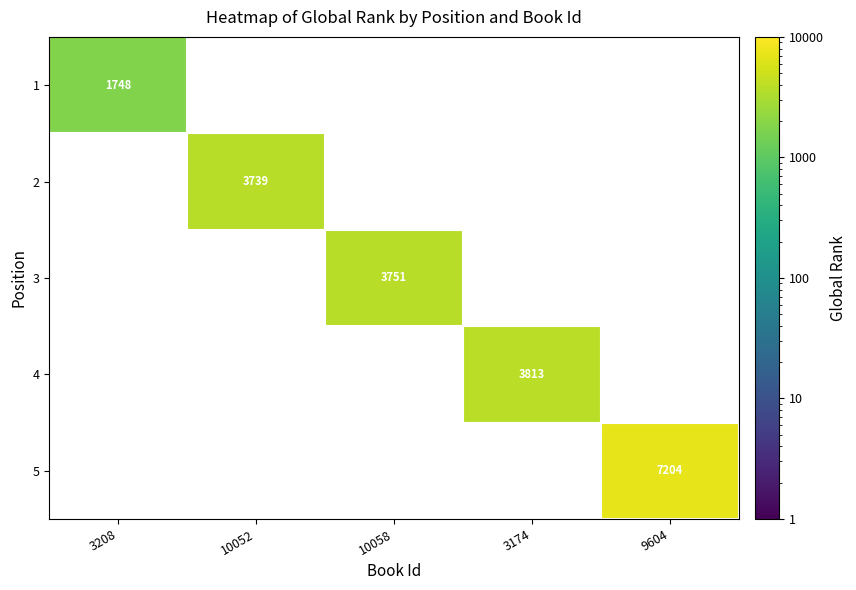

Is it true that 1 equals 2580 at 3208?

False